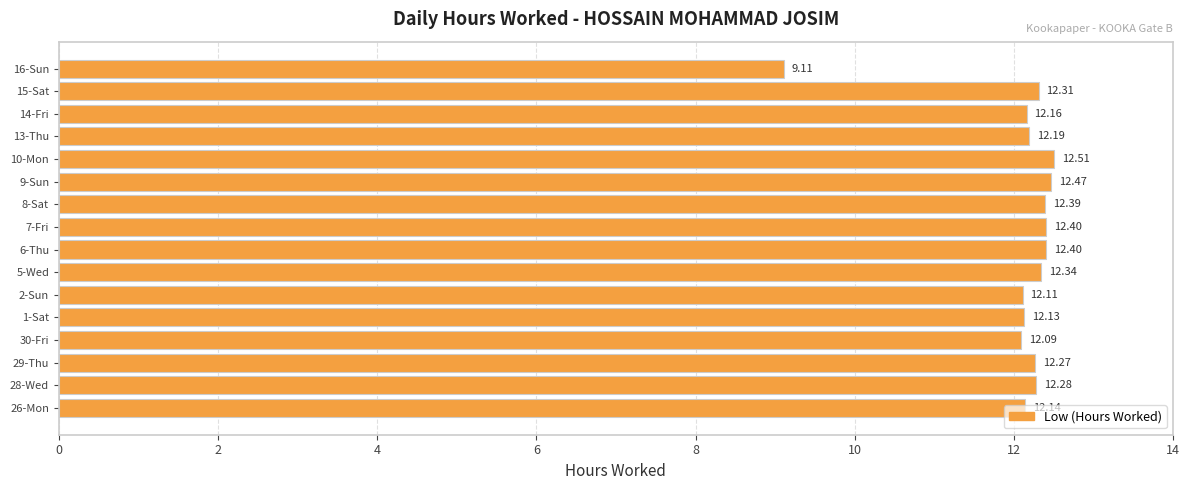

What is the average value?

12.1